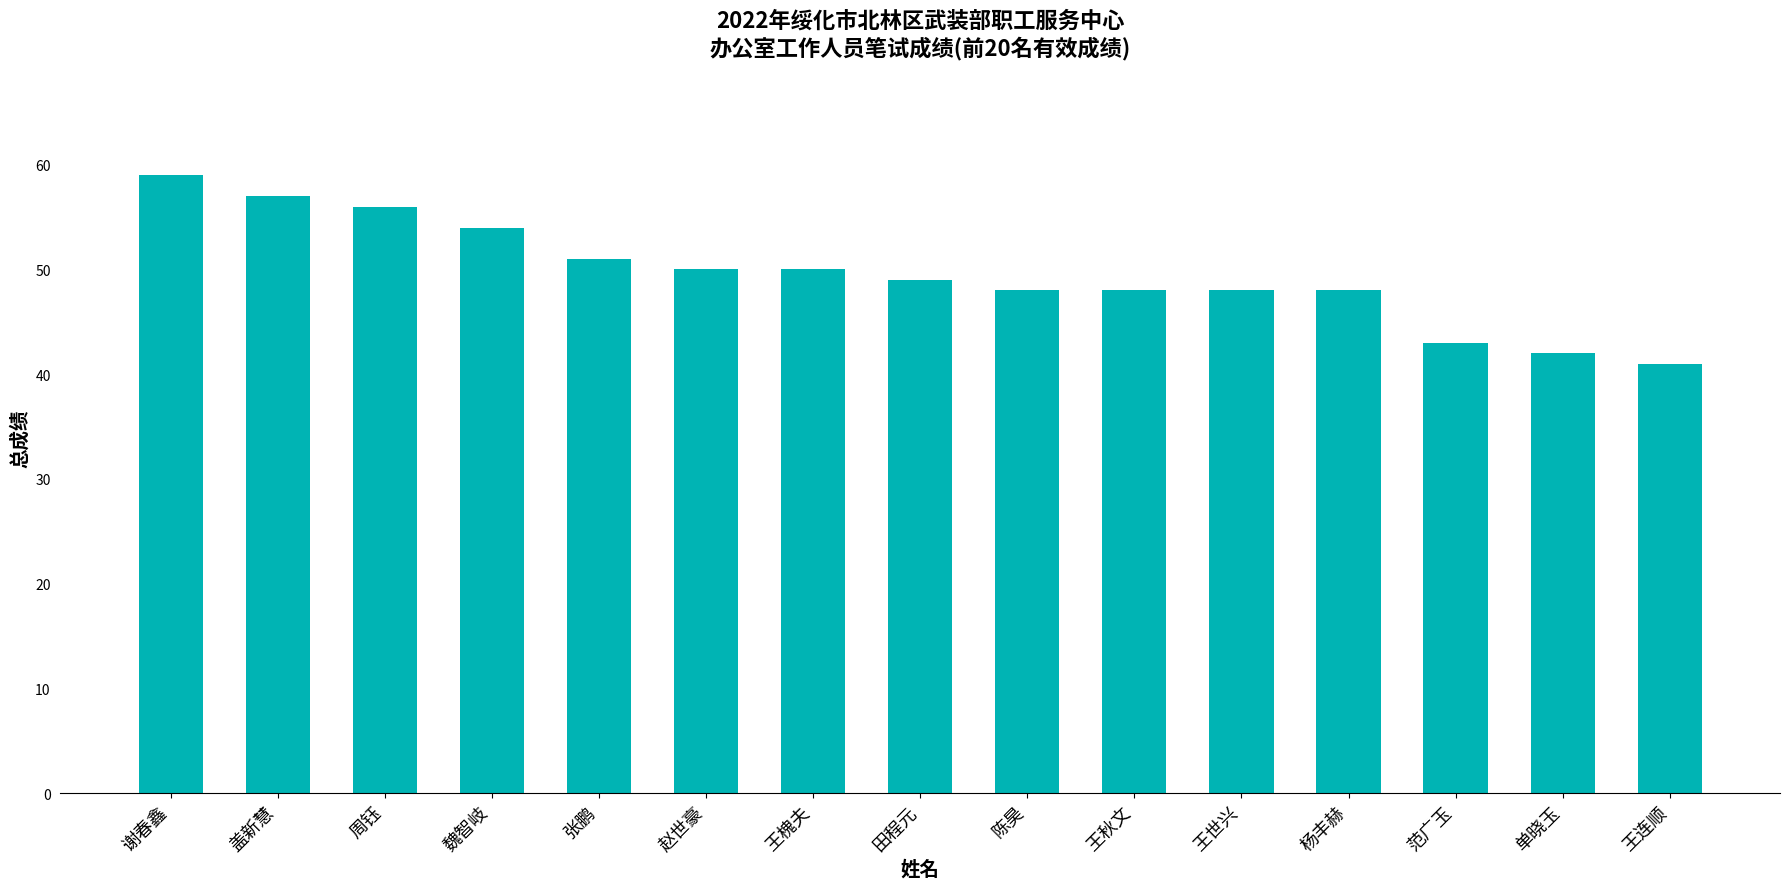

What is the value of the 5th bar from the left?

51